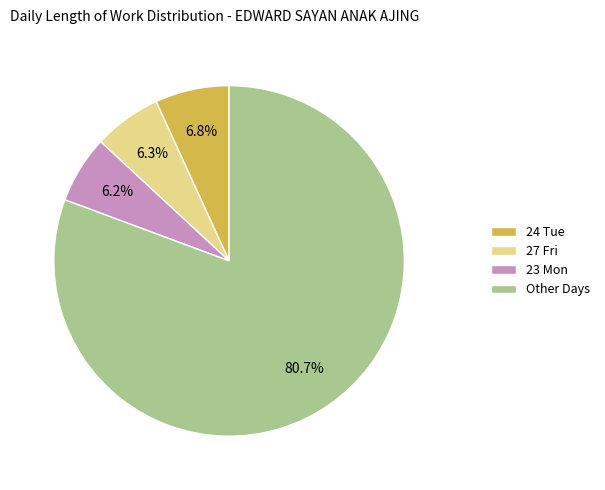

Do Other Days and 24 Tue together represent more than half of the pie?

Yes